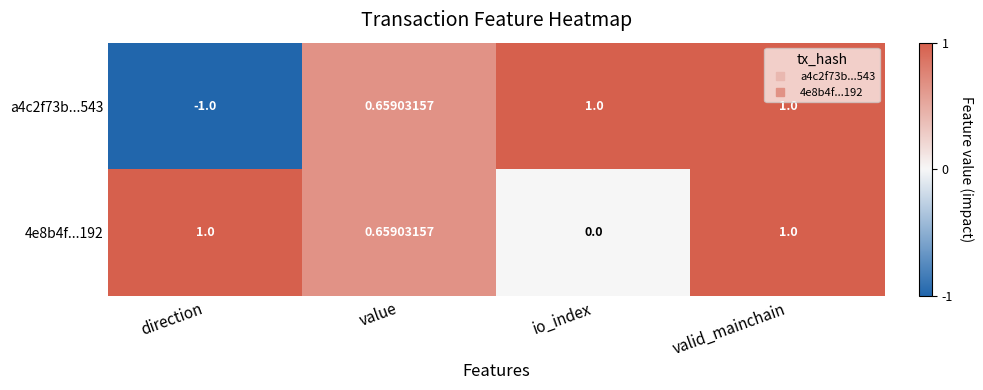

At which category is the sum across all series the highest?

valid_mainchain